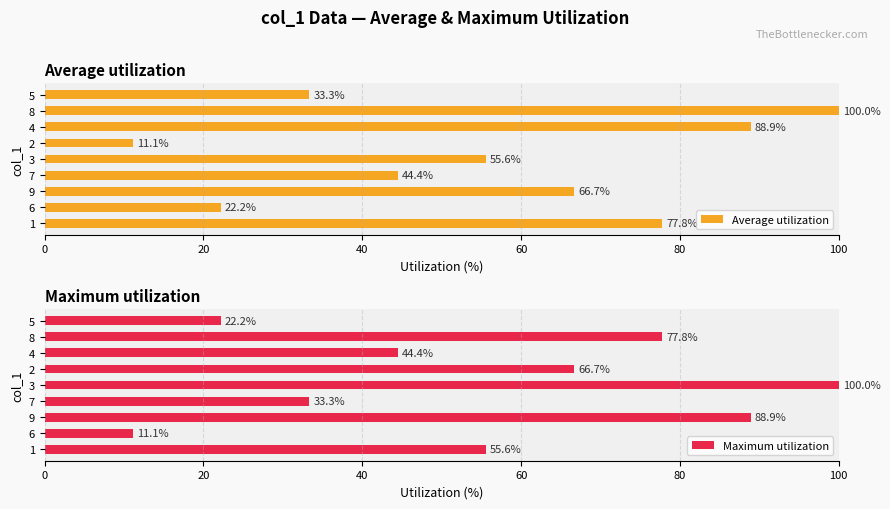

What is the highest value of the Average utilization series?

100.0